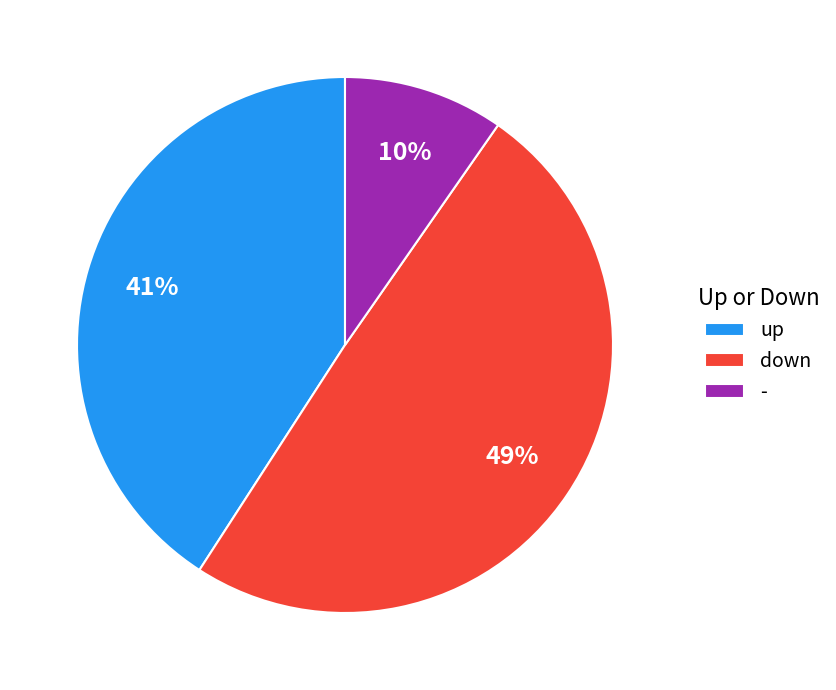

Rank the categories by value from lowest to highest.

-, up, down